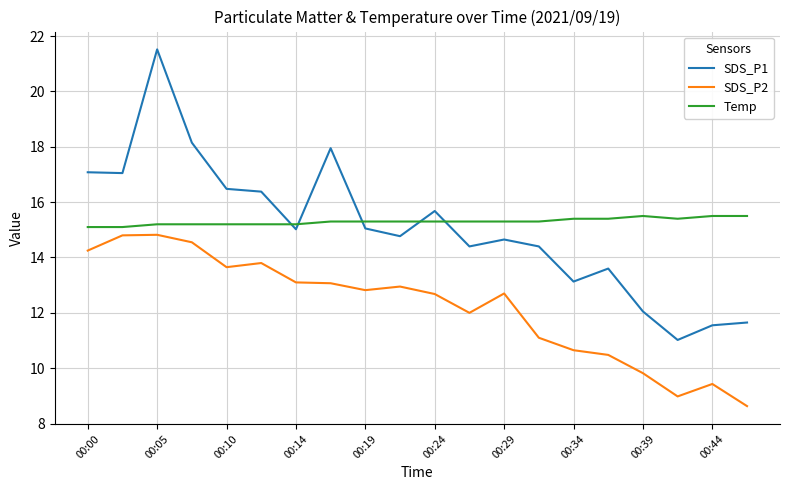

Is this an area chart (filled region under the line)?

No